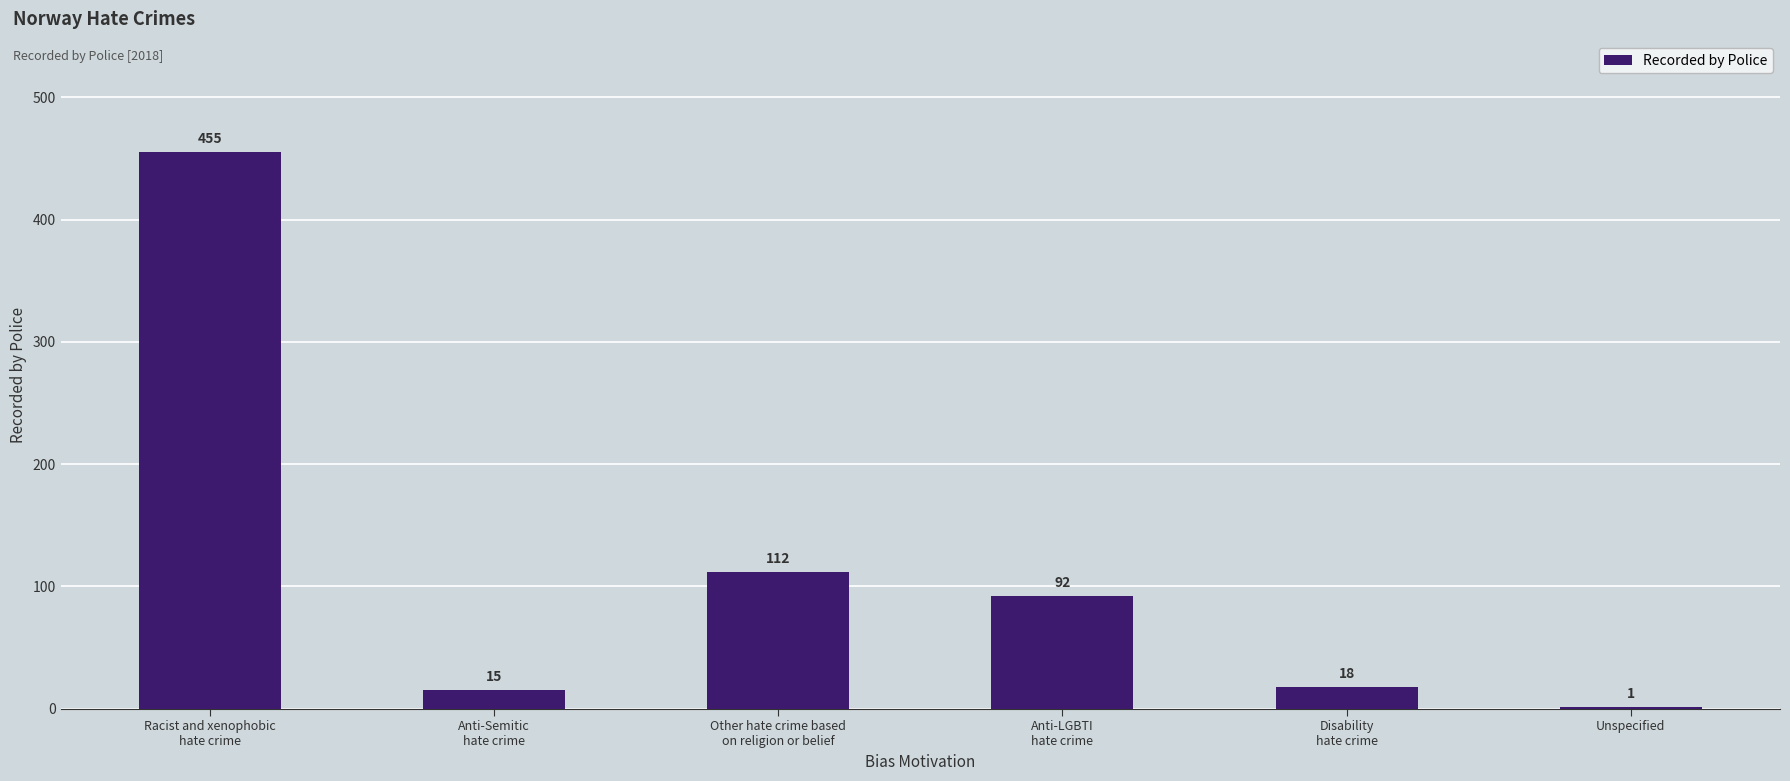

Reading left to right, what are all the values shown in this chart?

Racist and xenophobic
hate crime=455	Anti-Semitic
hate crime=15	Other hate crime based
on religion or belief=112	Anti-LGBTI
hate crime=92	Disability
hate crime=18	Unspecified=1